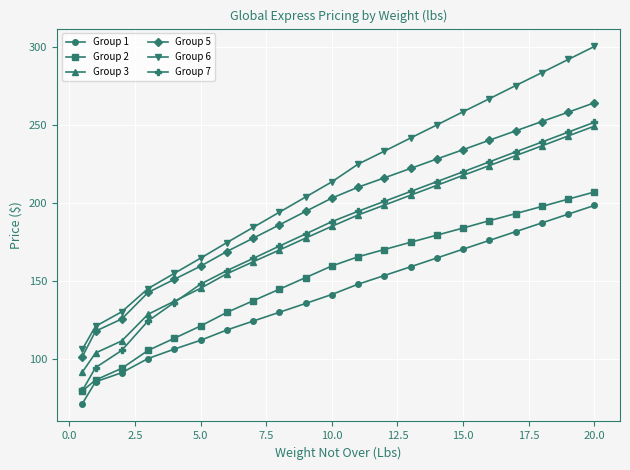

What is the maximum value for Group 1?

198.2